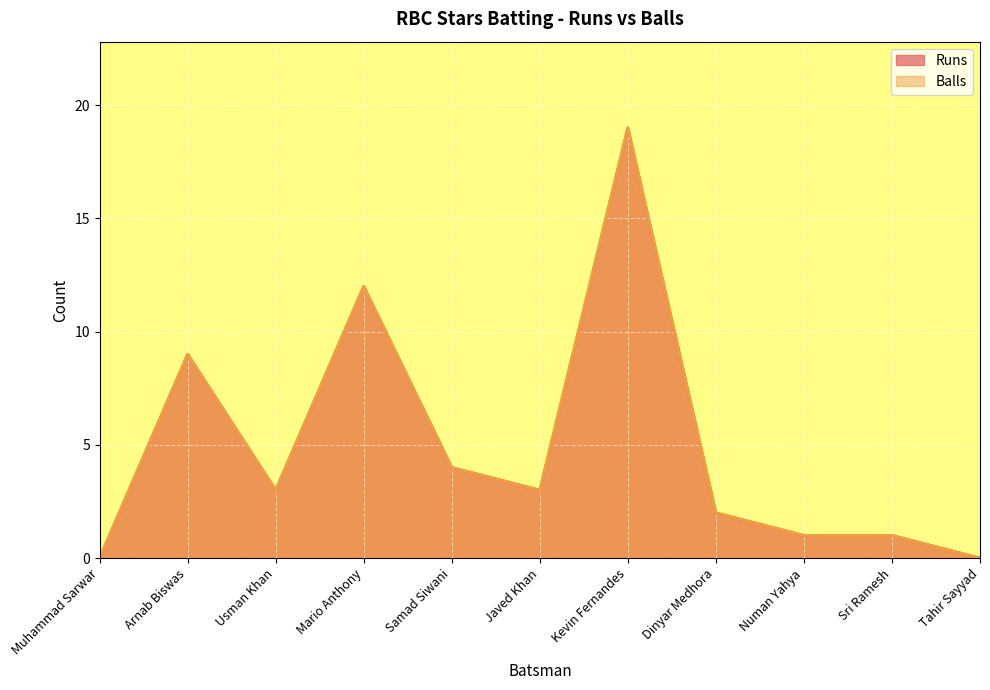

Which label corresponds to the smallest value in the chart?

Muhammad Sarwar